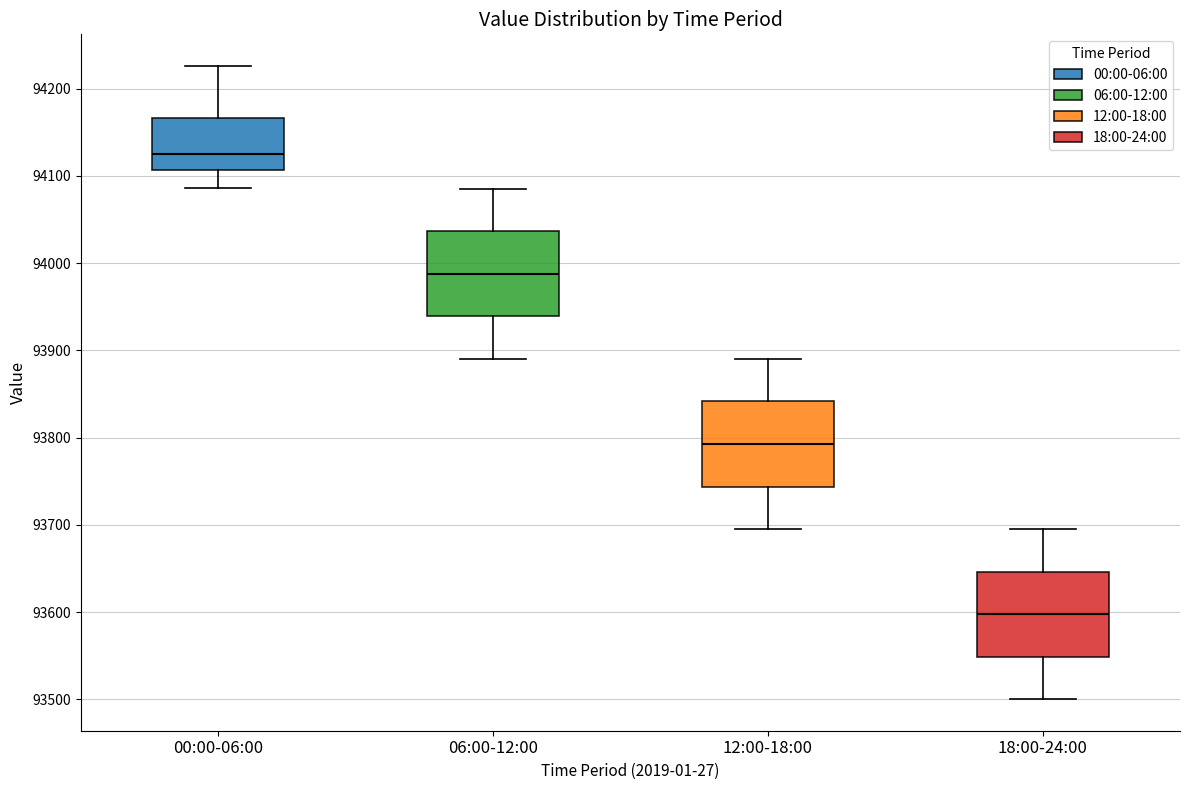

Reading left to right, read every box against the y-axis: the position of its median line, the range the box covers, and the ends of its whiskers. The values are not printed on the chart, so give them approximately, as read against the axis.

00:00-06:00: median 94120, box 94110 to 94170, whiskers 94090 to 94230
06:00-12:00: median 93990, box 93940 to 94040, whiskers 93890 to 94090
12:00-18:00: median 93790, box 93740 to 93840, whiskers 93700 to 93890
18:00-24:00: median 93600, box 93550 to 93650, whiskers 93500 to 93700